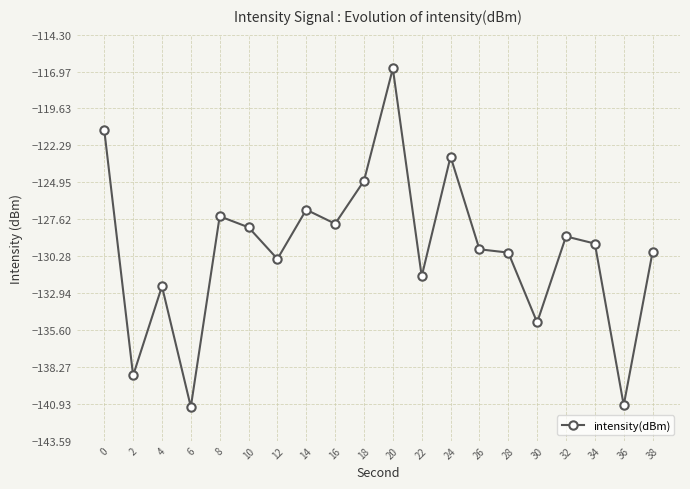

What is the value of the 20th point from the left?

-130.0